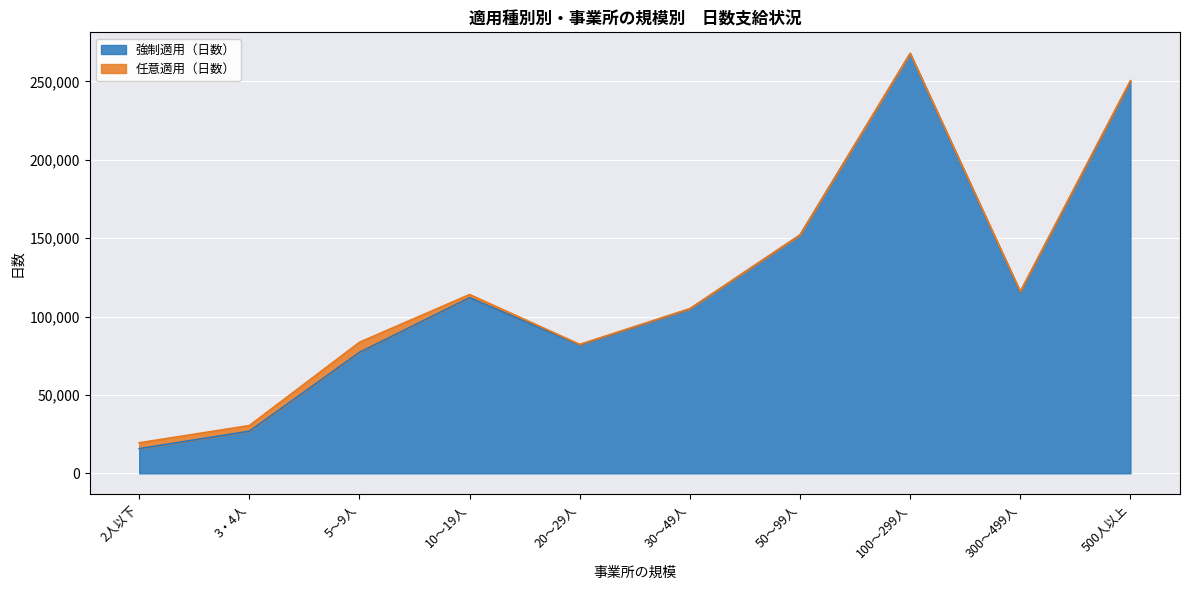

How many interior local peaks (higher than both neighbors) does the data have?

2